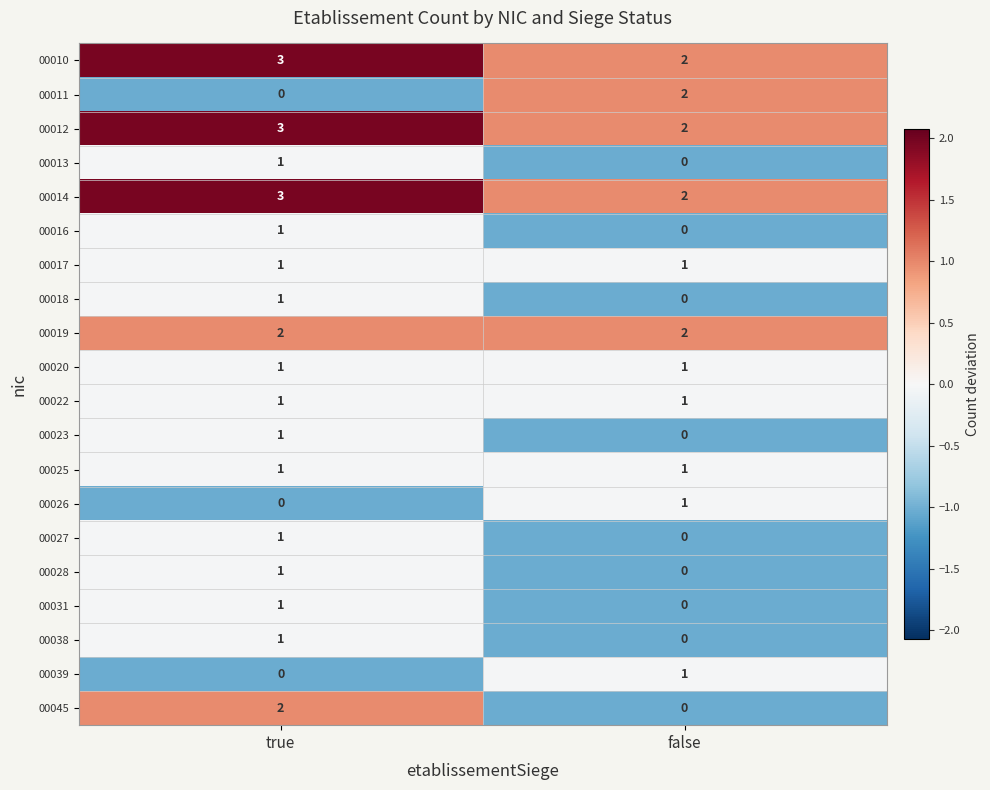

Where is 00038 nearest to the value 0?

false